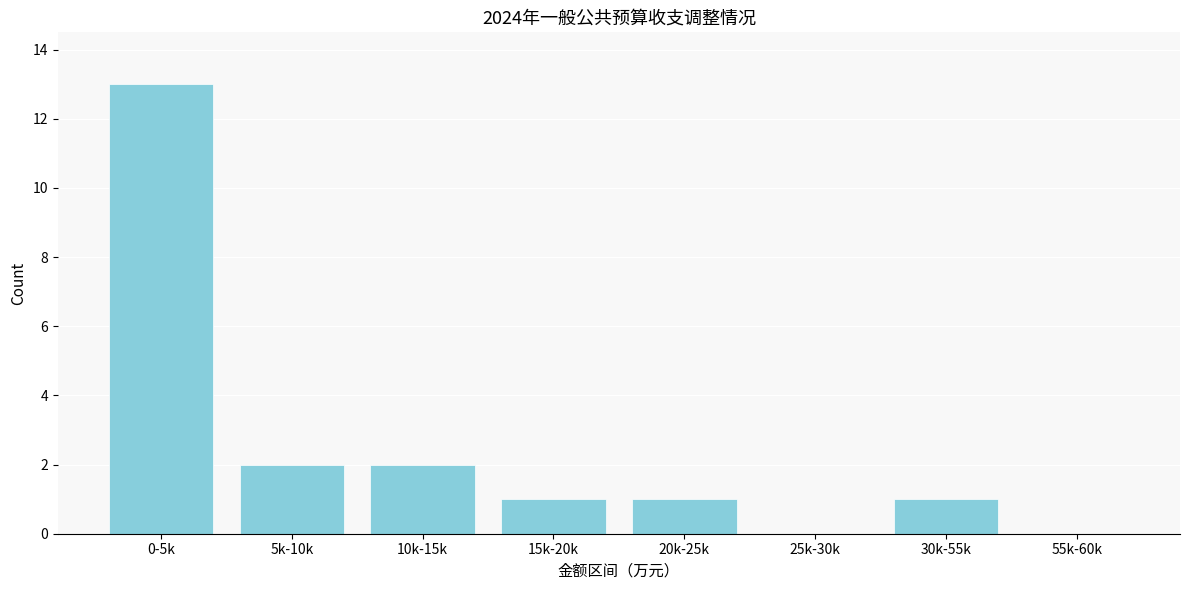

Reading left to right, extract all data points from this chart.

0-5k=13	5k-10k=2	10k-15k=2	15k-20k=1	20k-25k=1	25k-30k=0	30k-55k=1	55k-60k=0